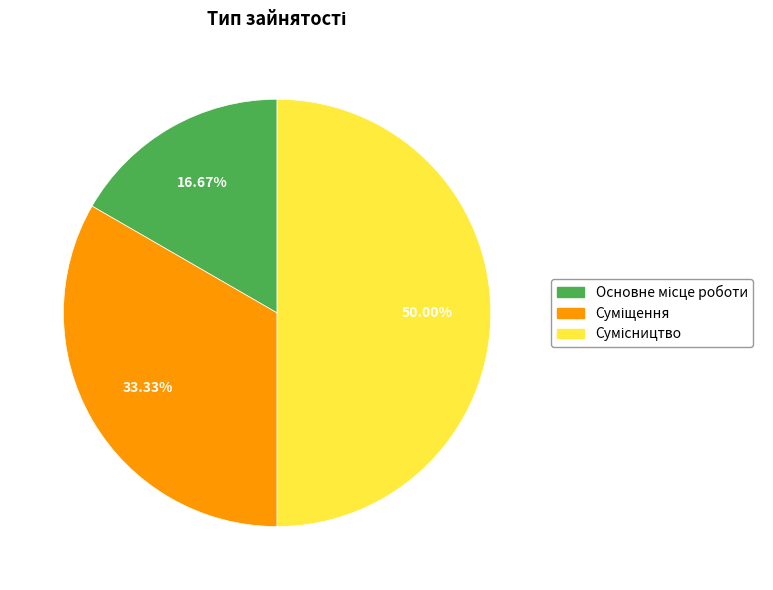

Which category has the biggest portion of the pie?

Сумісництво